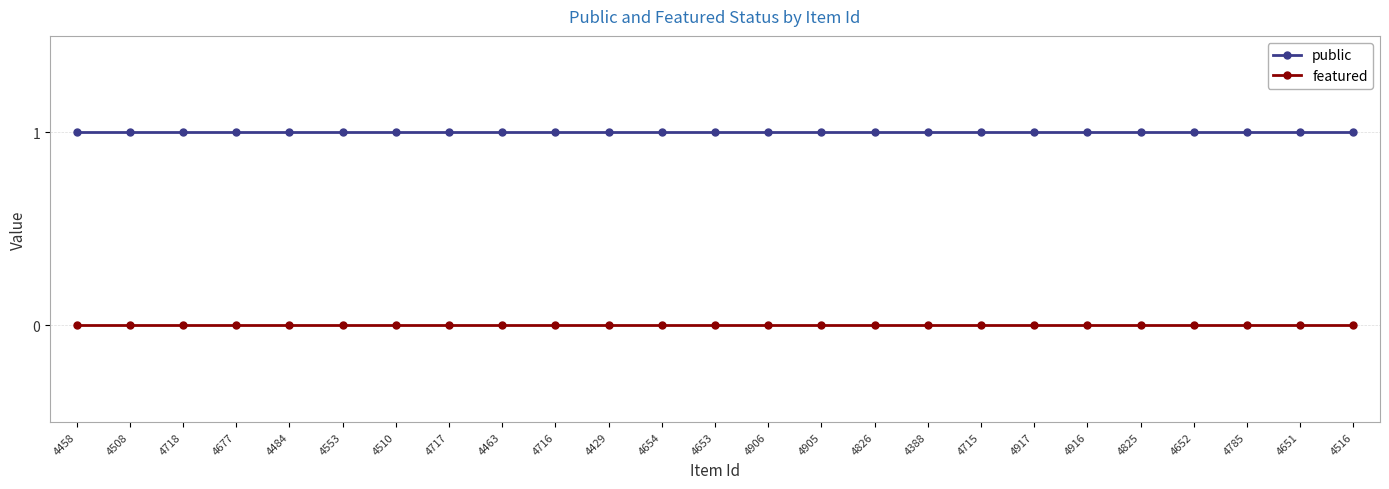

What are all the series names shown in the legend?

public, featured